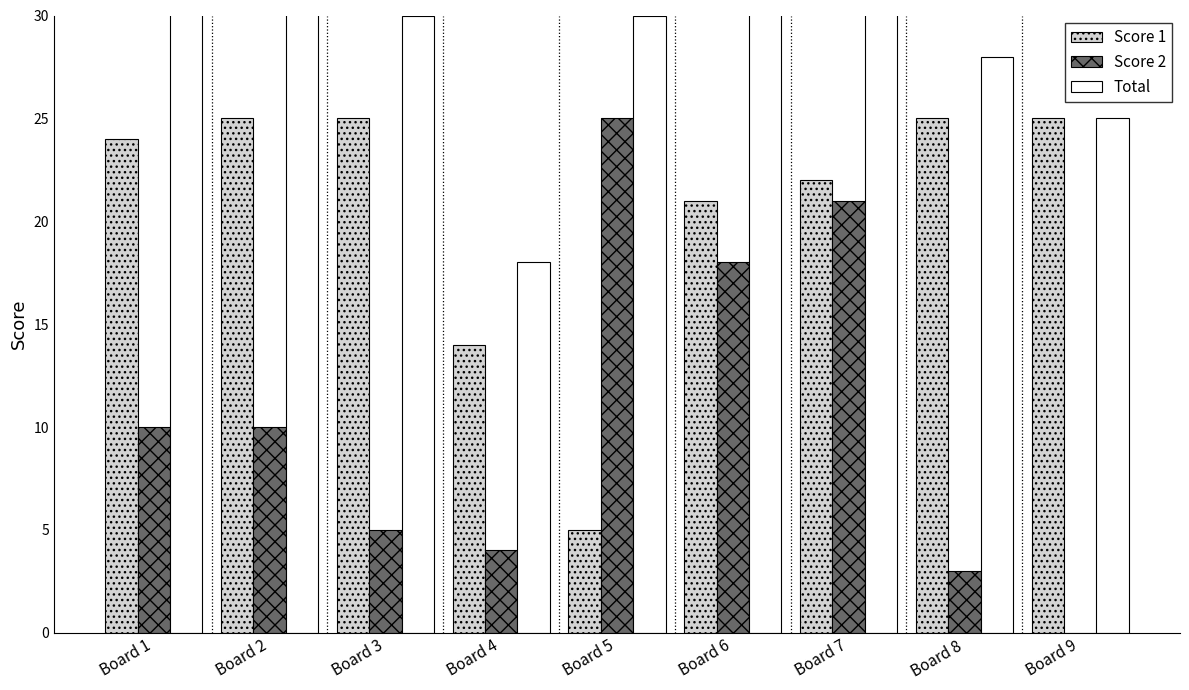

List the labels in order of Score 1 value, largest first.

Board 2, Board 3, Board 8, Board 9, Board 1, Board 7, Board 6, Board 4, Board 5